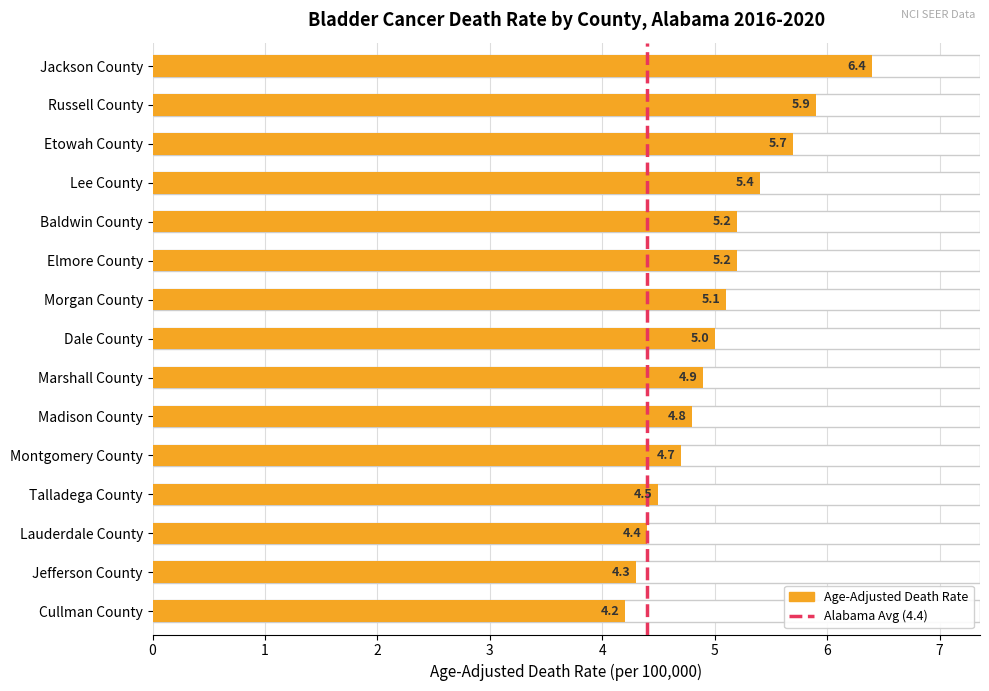

Does the chart contain stacked bars?

No